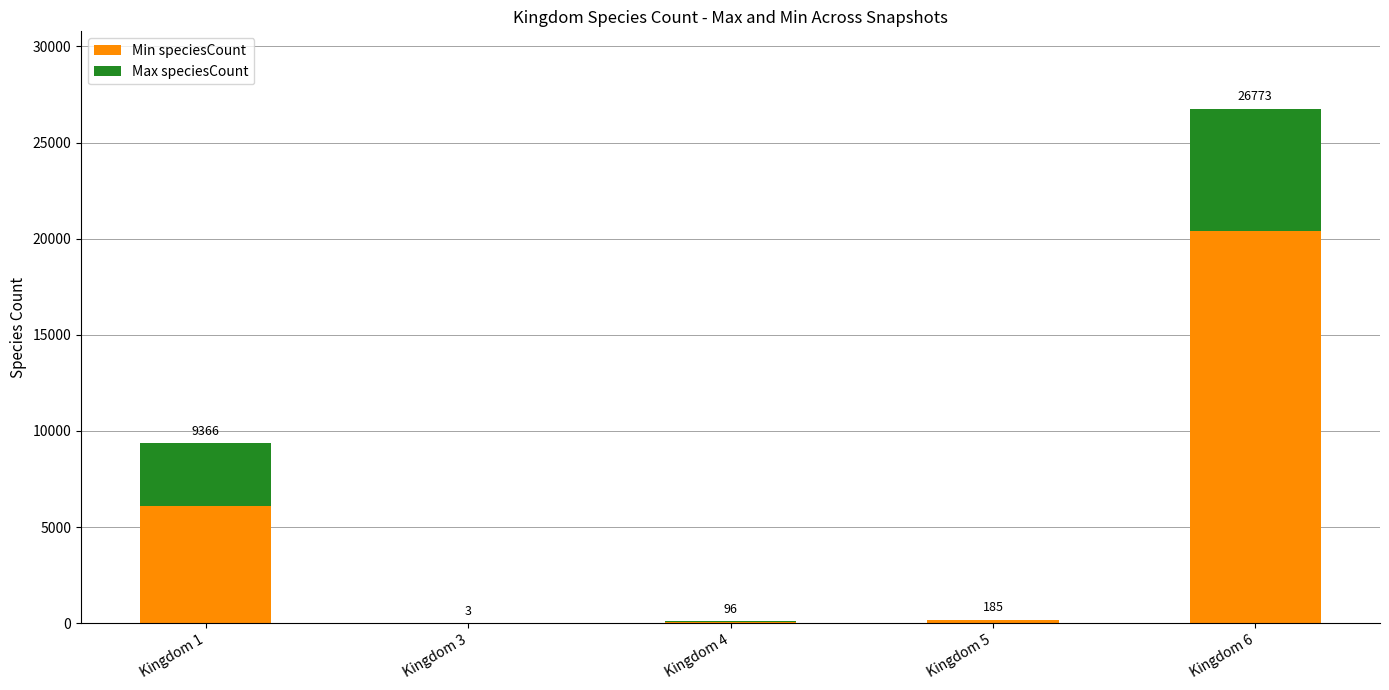

Are the bars grouped side by side (vs. stacked)?

No